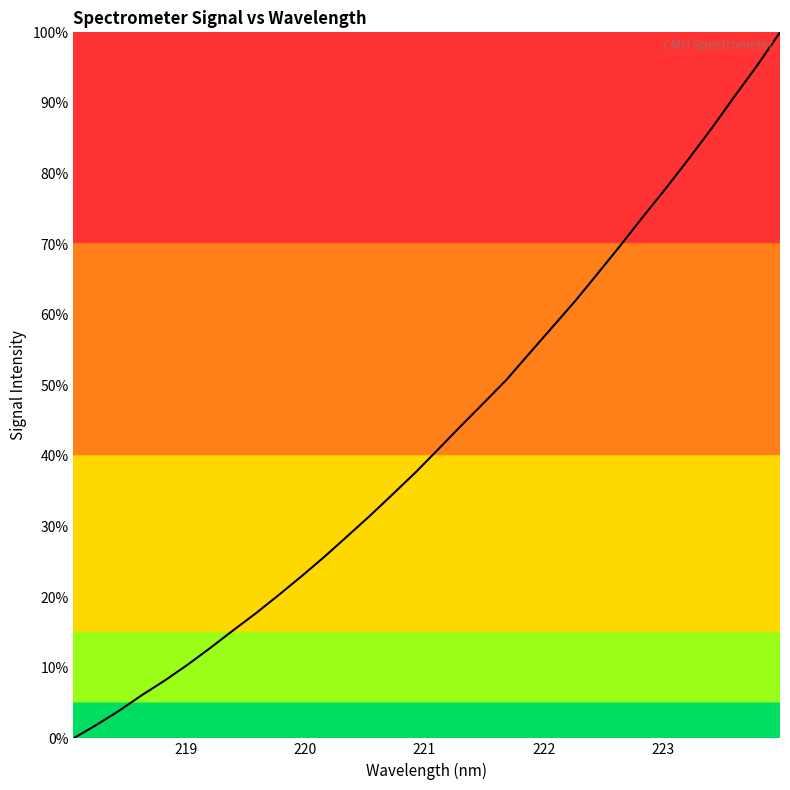

What is the greatest value displayed?

100.0